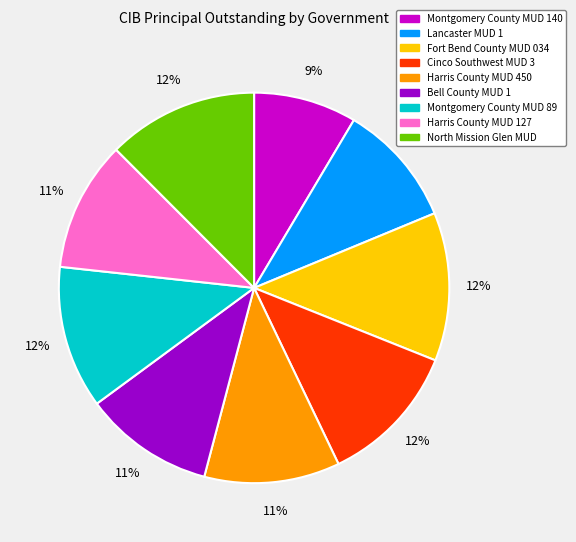

What percentage is the Harris County MUD 450 slice, to the nearest percent?

11%